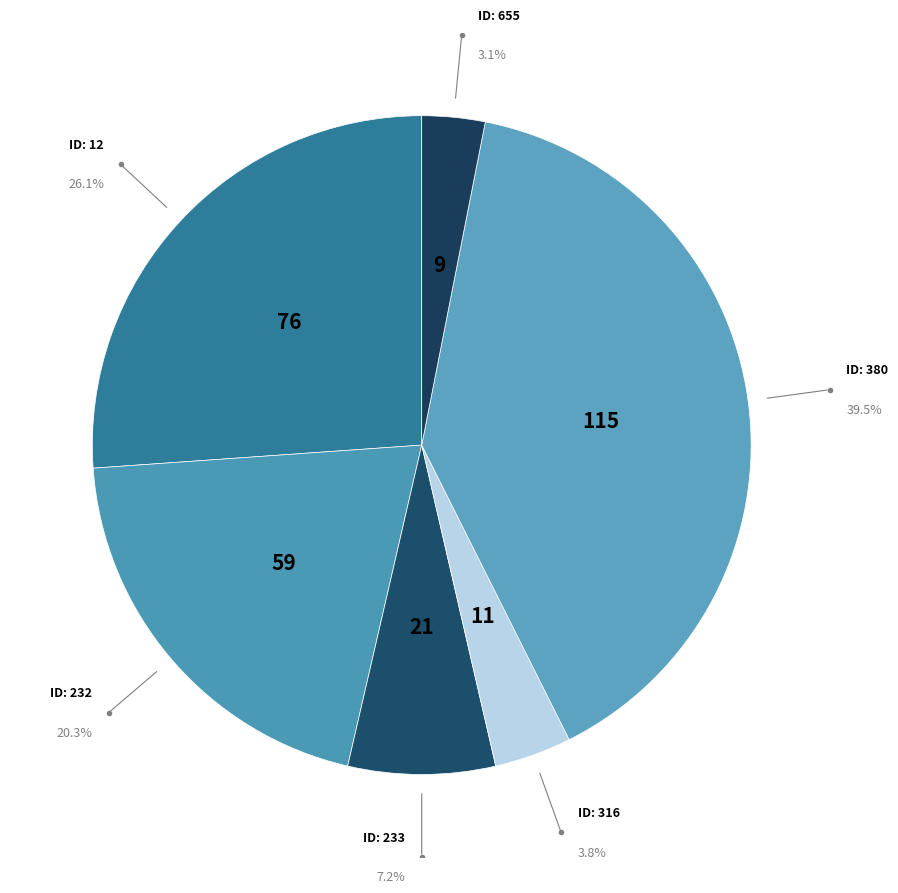

Count the number of slices in the pie.

6